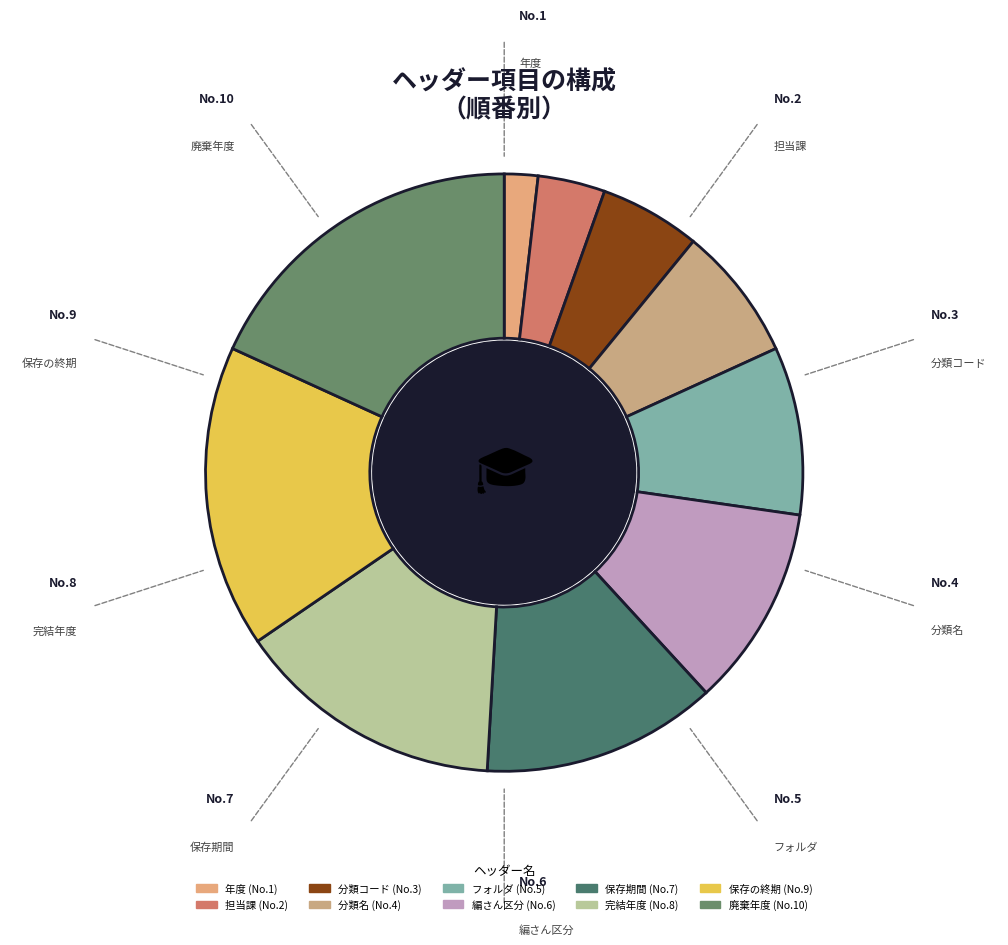

How many segments does this pie chart have?

10